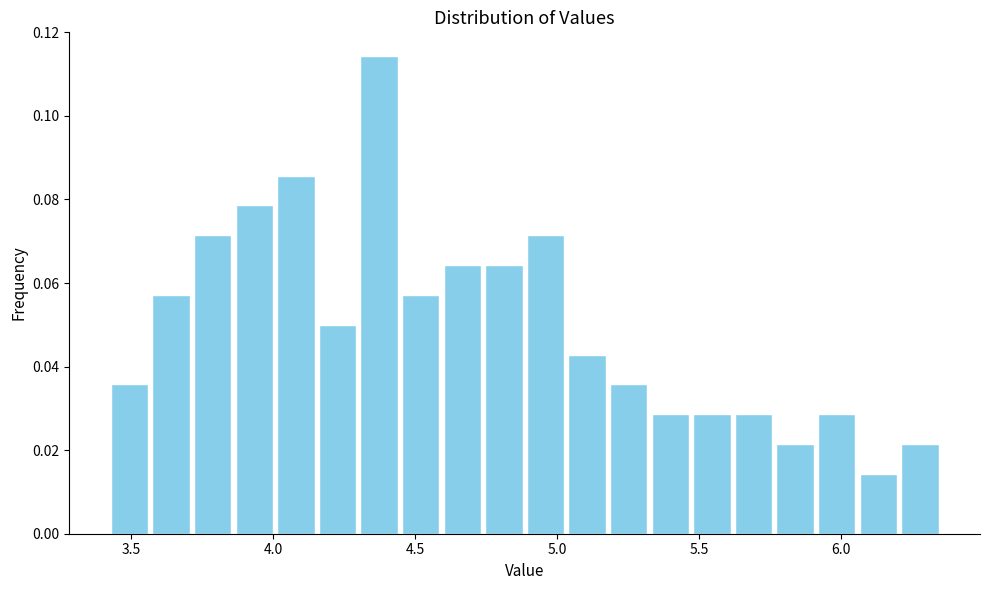

Read against the x-axis, roughly where is the centre of the tallest bar?

4.35